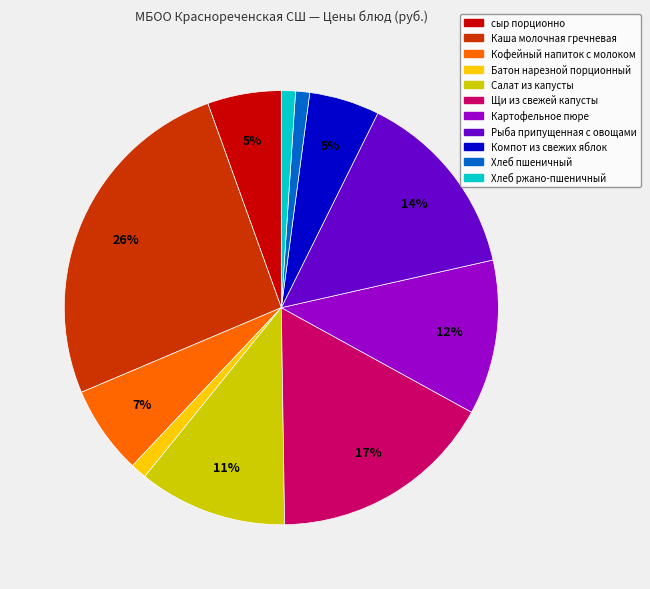

How many segments does this pie chart have?

11